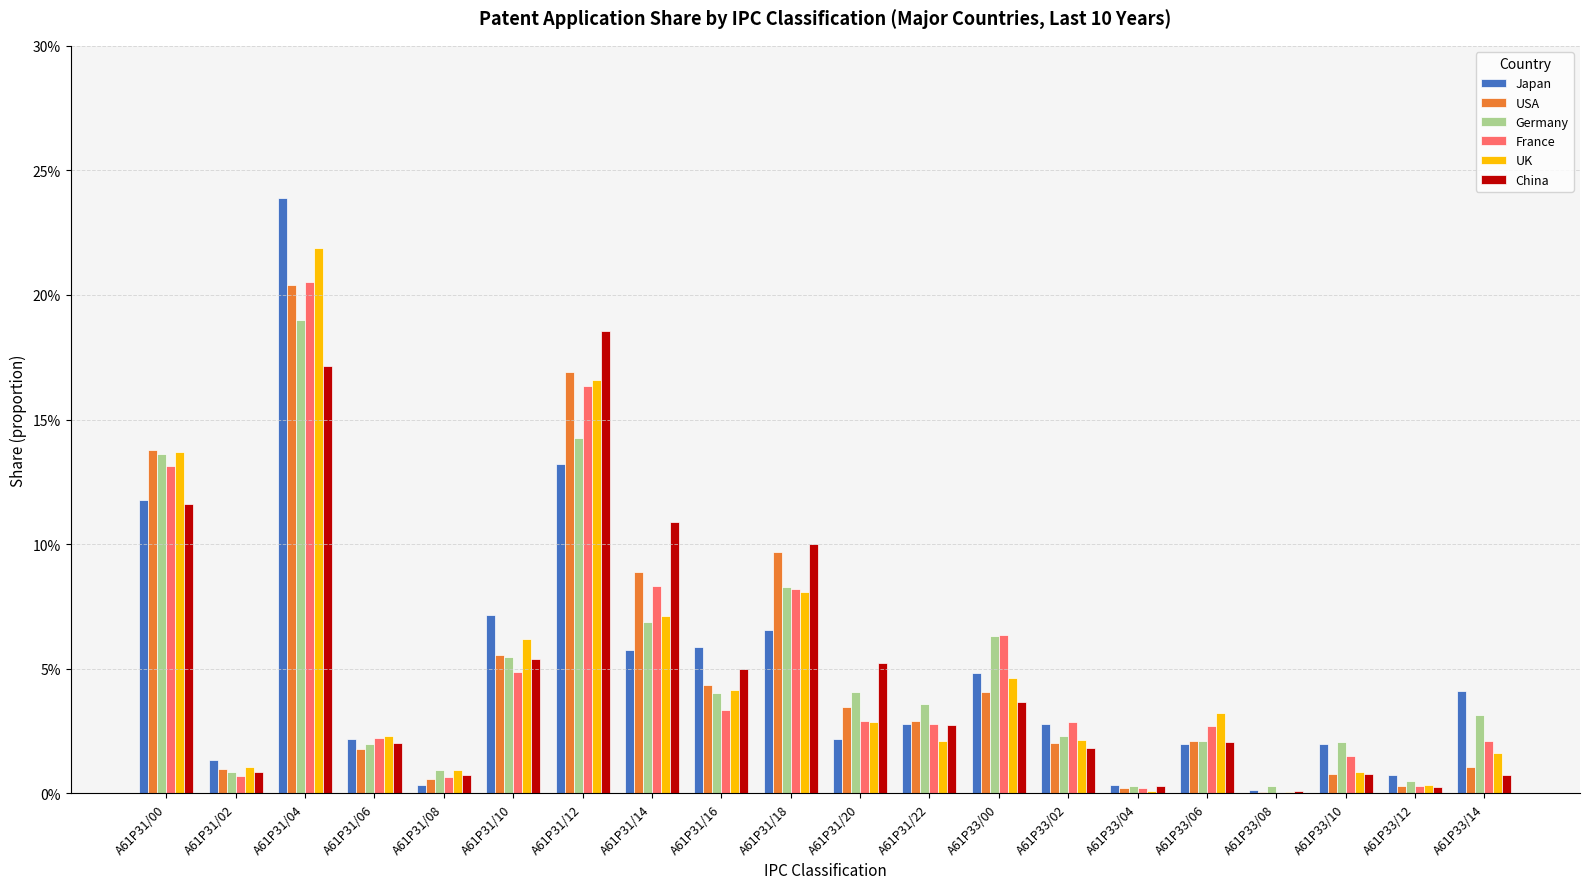

At A61P31/08, list the series in order from largest to smallest.

UK, Germany, China, France, USA, Japan